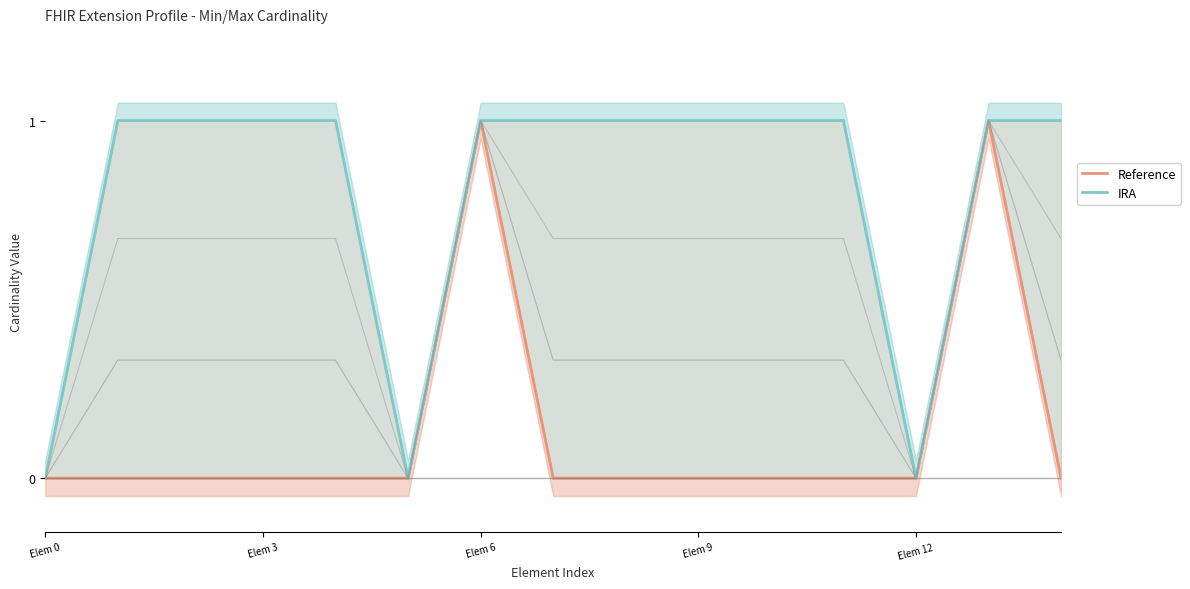

Reading right to left, list all the values displayed in this chart.

Reference: 0	1	0	0	0	0	0	0	1	0	0	0	0	0	0
IRA: 1	1	0	1	1	1	1	1	1	0	1	1	1	1	0